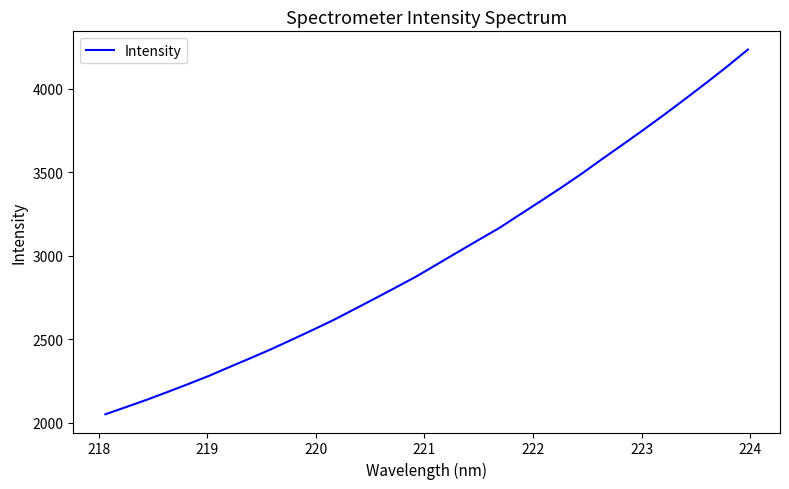

What is the minimum value shown in the chart?

2050.4